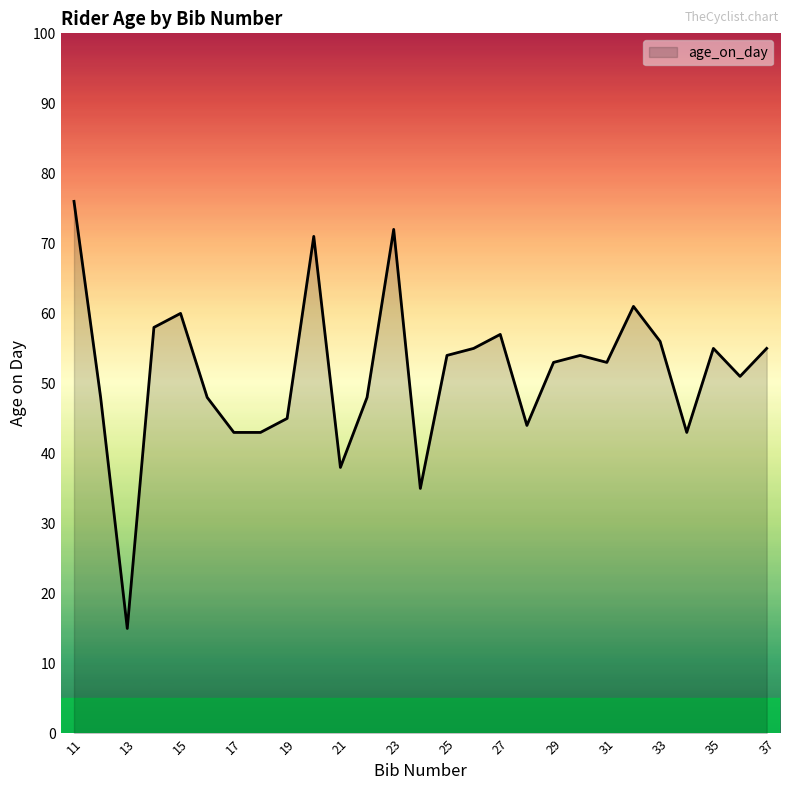

How many lines are shown in the chart?

1